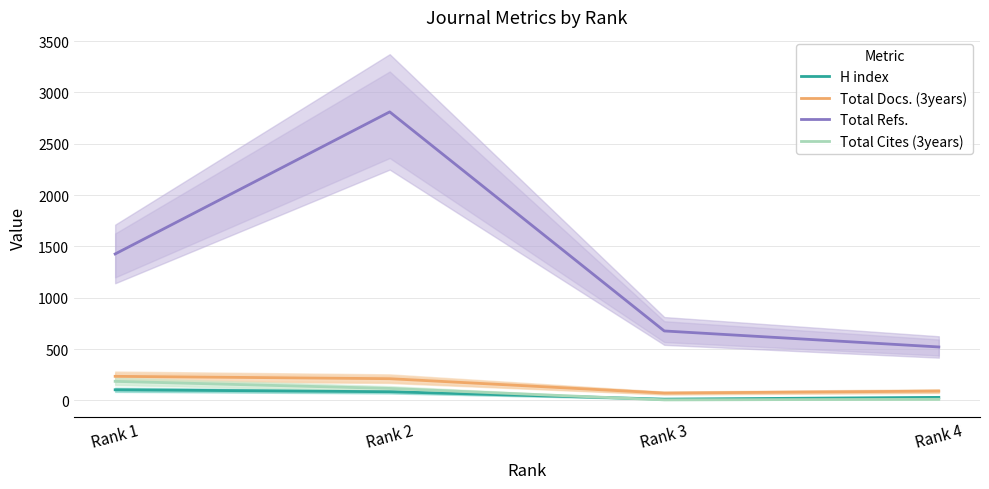

At which label does Total Docs. (3years) reach its minimum?

Rank 3